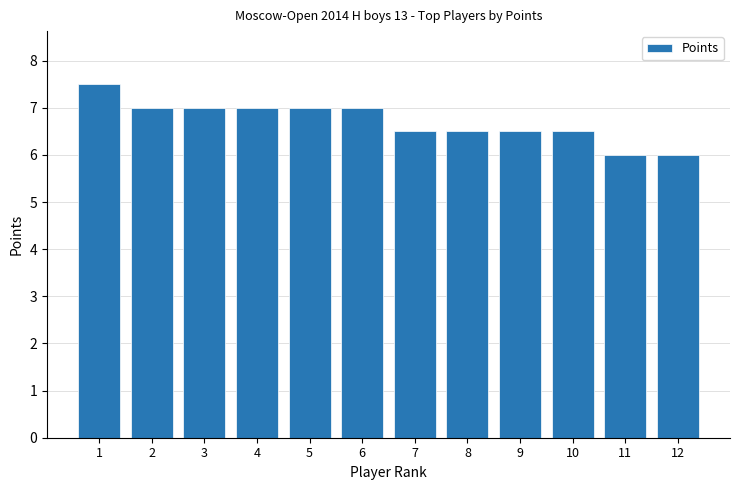

What is the ratio of the value at 10 to the value at 4?

0.9